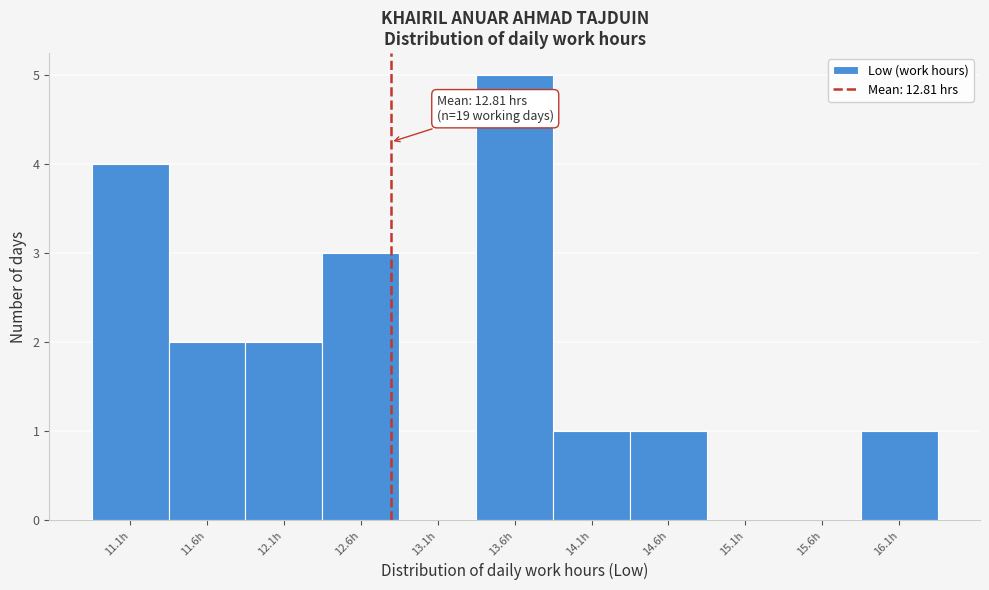

Which range on the x-axis has the tallest bar?

13.37 to 13.87